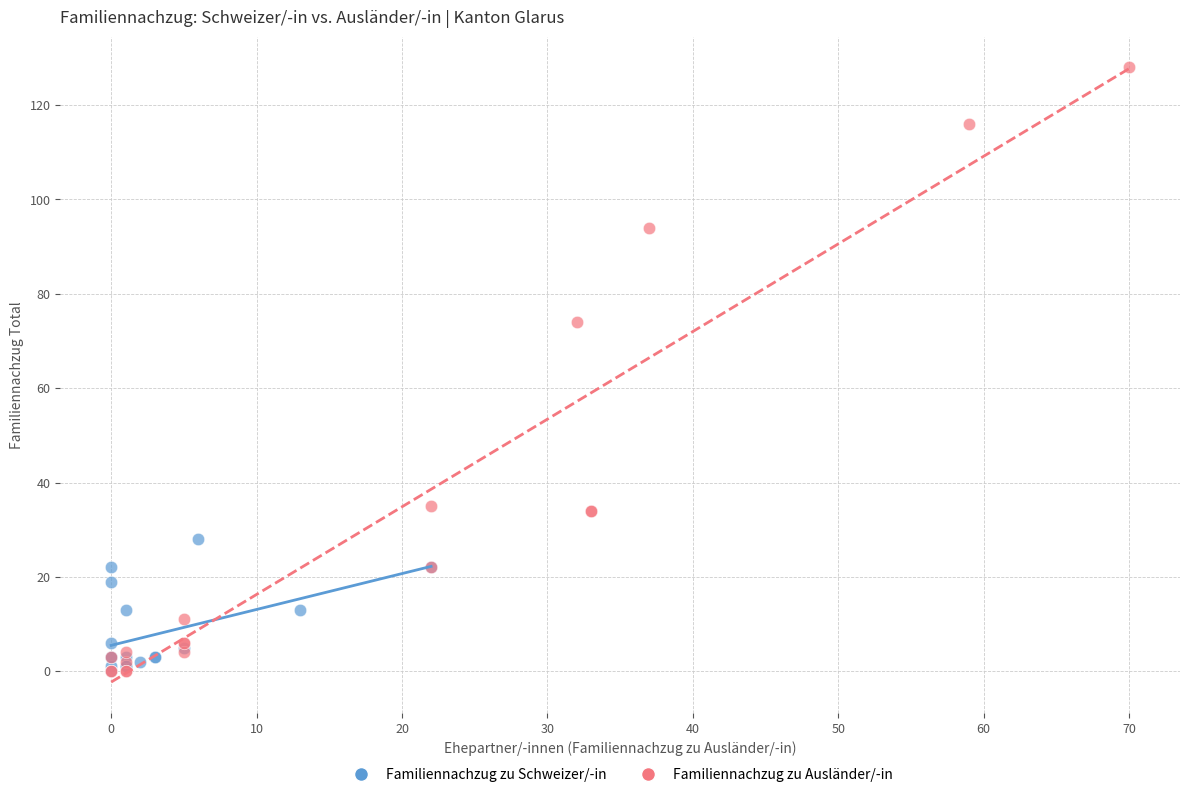

Which series reaches the maximum Y coordinate?

Familiennachzug zu Ausländer/-in